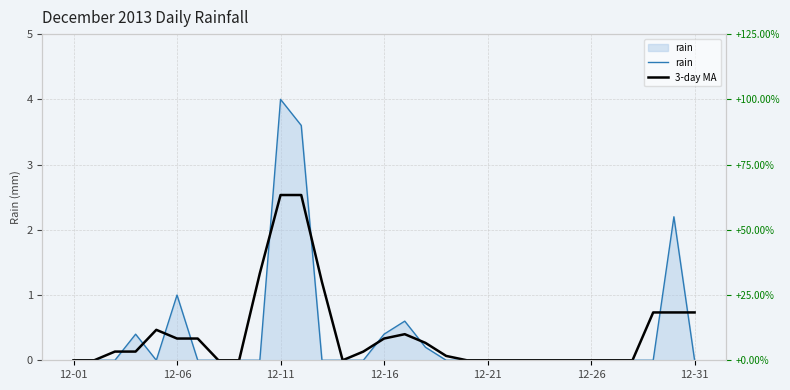

Rank the series at 21 from lowest to highest value.

rain, 3-day MA